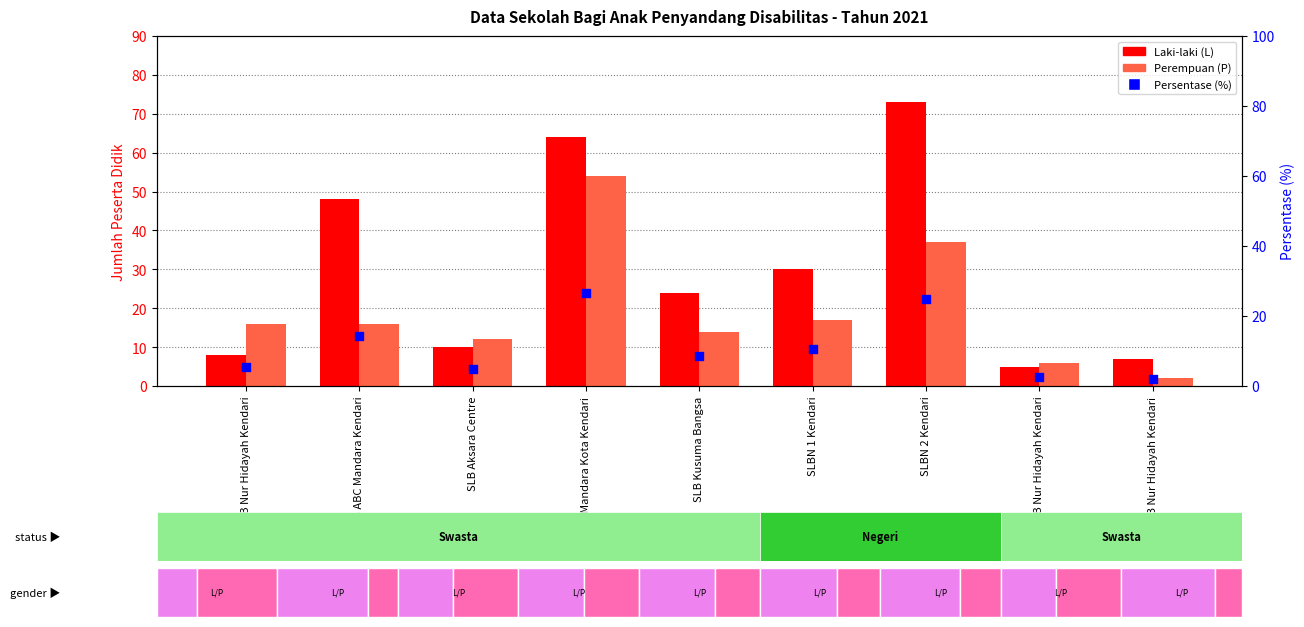

What are all the series names shown in the legend?

Laki-laki (L), Perempuan (P), Persentase (%)